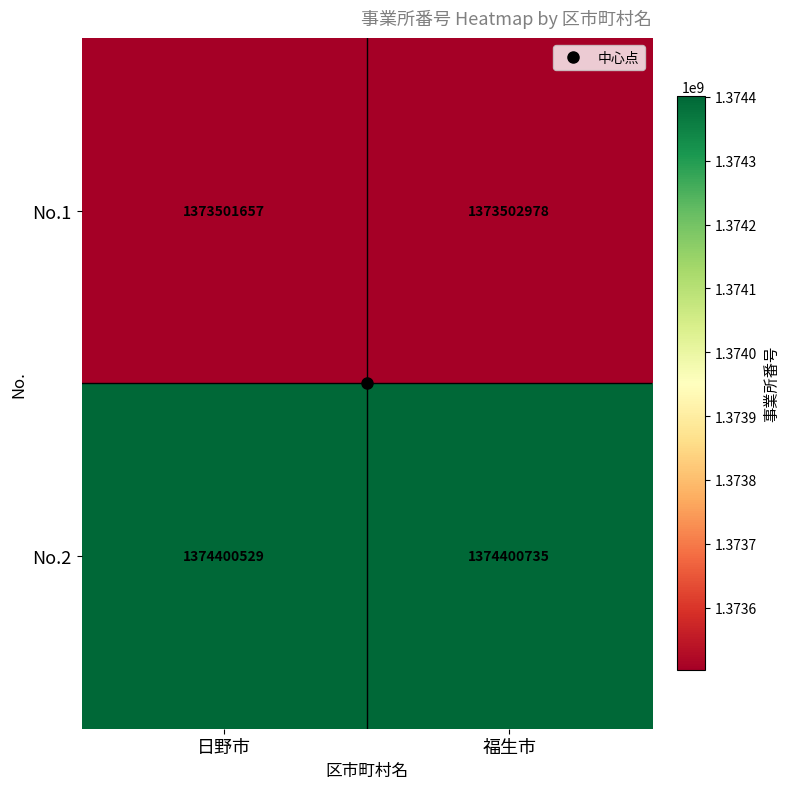

At which label does No.2 reach its peak?

福生市